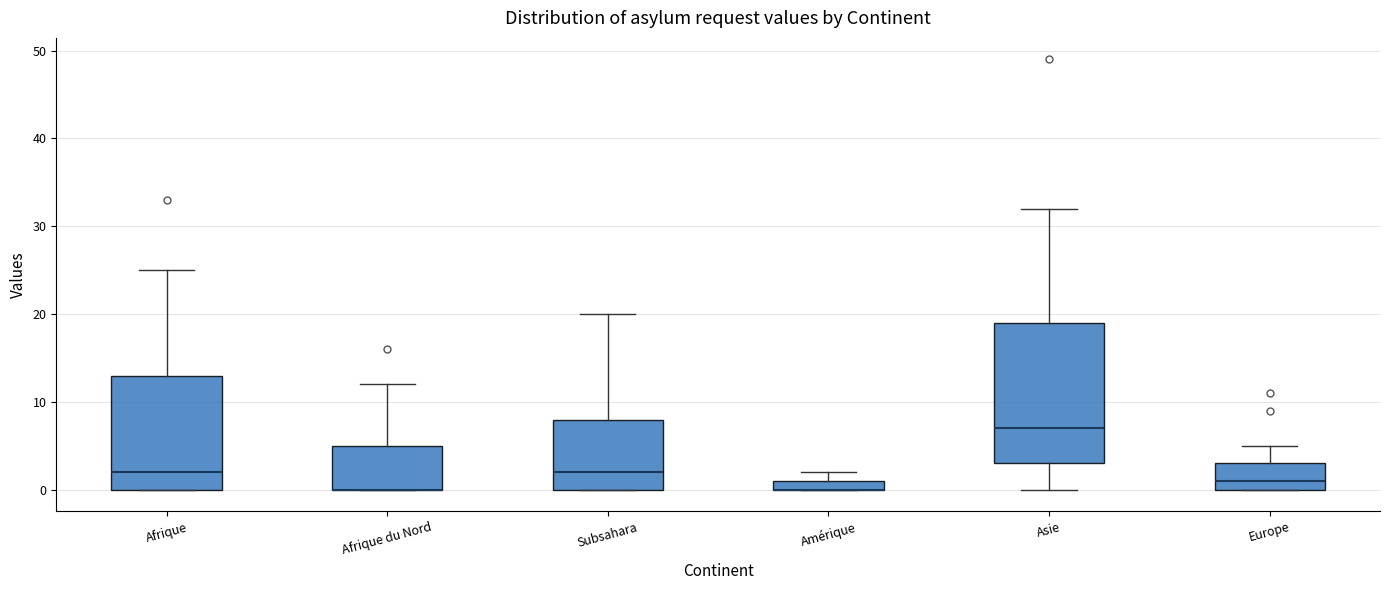

Where is the lower edge of the box for Amérique on the y-axis? The values are not printed on the chart, so give them approximately, as read against the axis.

0